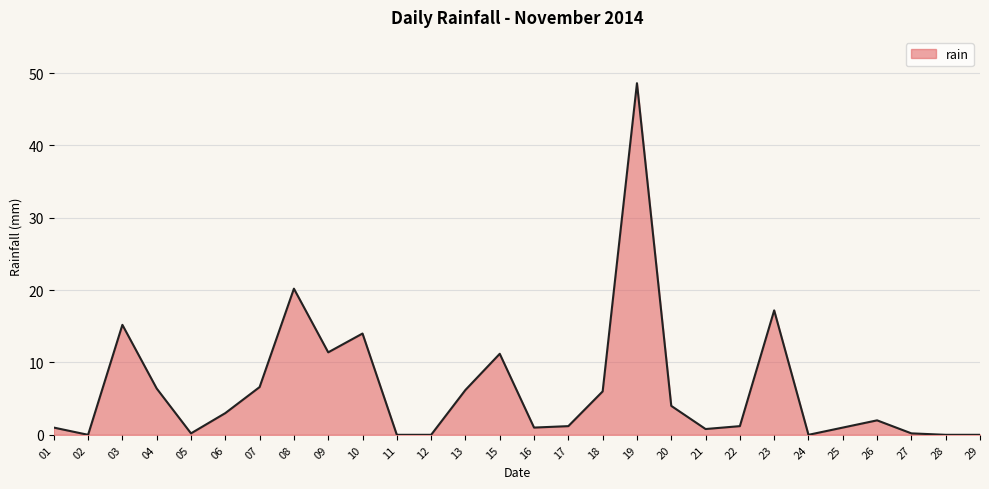

What is the difference between the maximum and second lowest values?

48.6